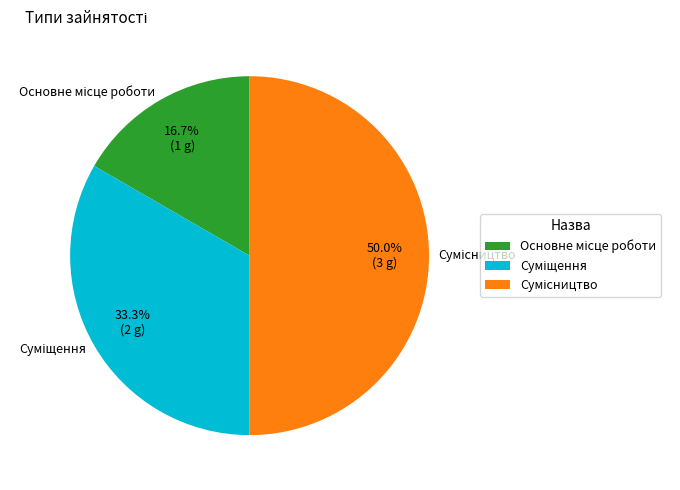

How many slices are in this pie chart?

3